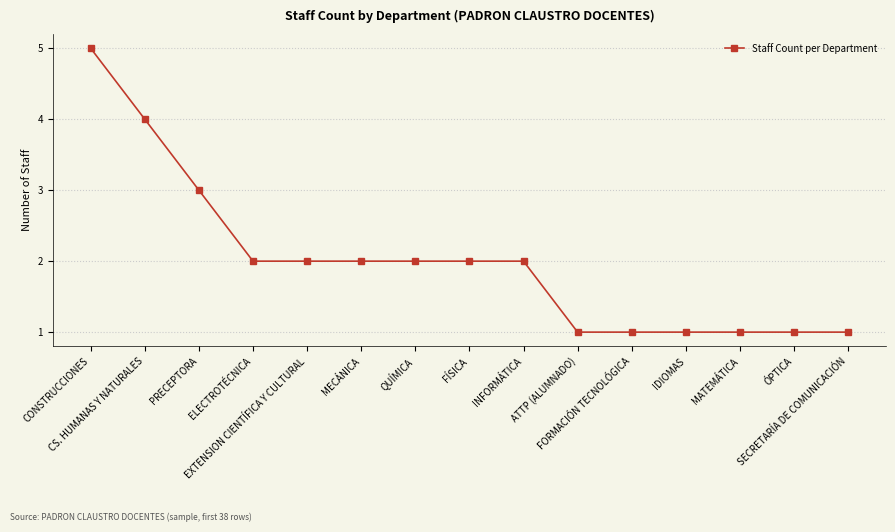

How many data points does each series have?

15